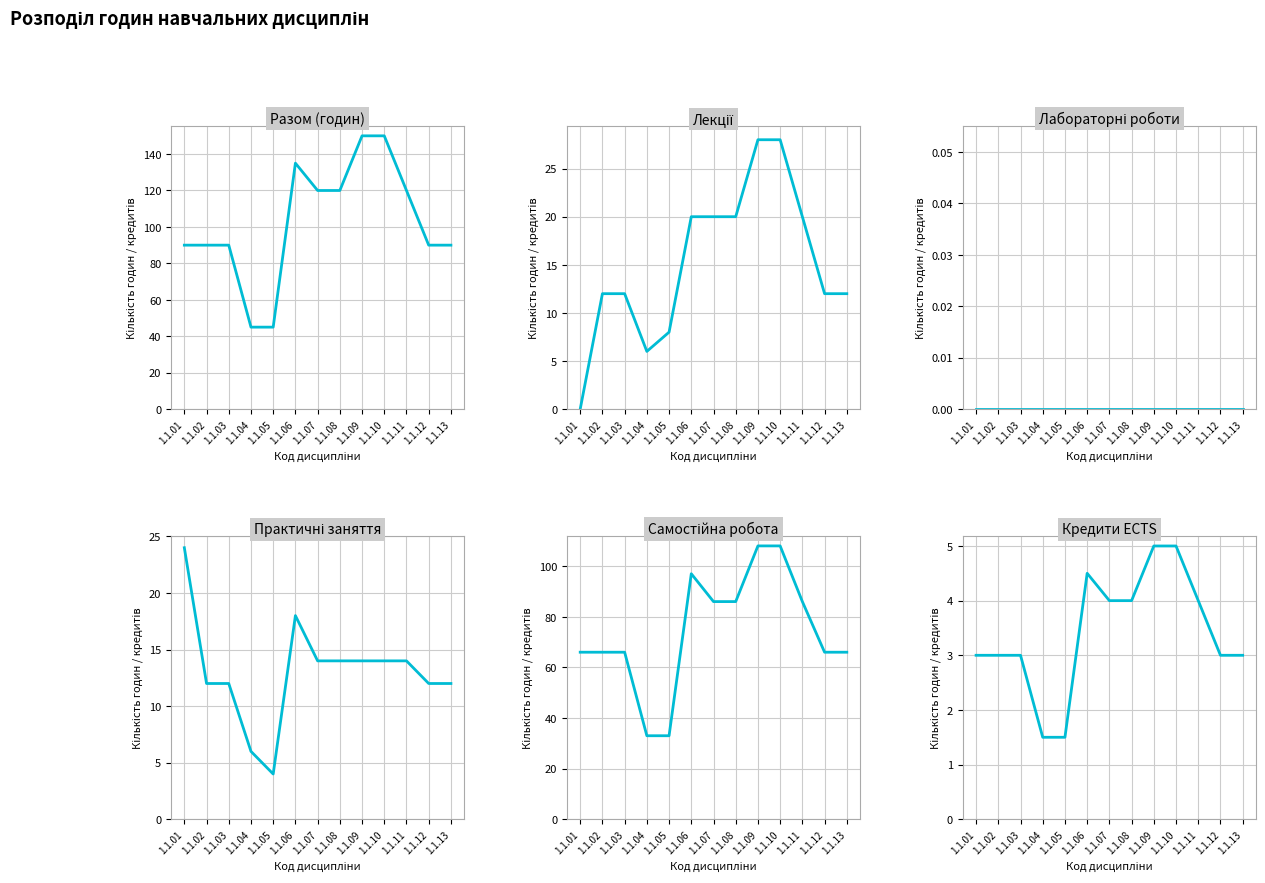

Which series changed the most between 1.1.03 and 1.1.07?

Разом (годин)